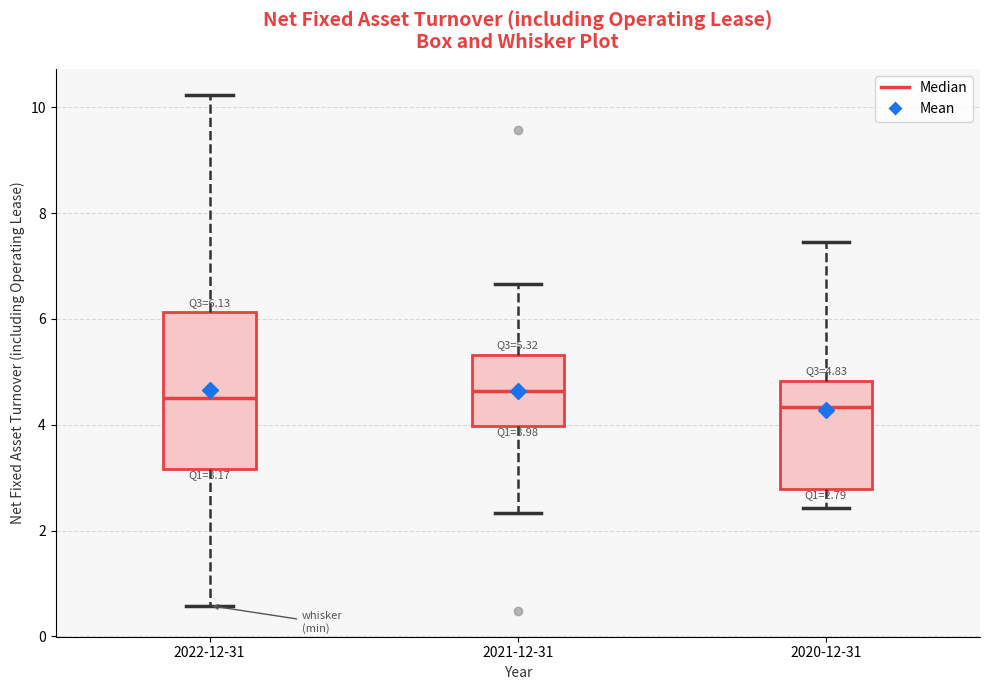

Which box is the tallest, from its lower edge to its upper edge?

2022-12-31